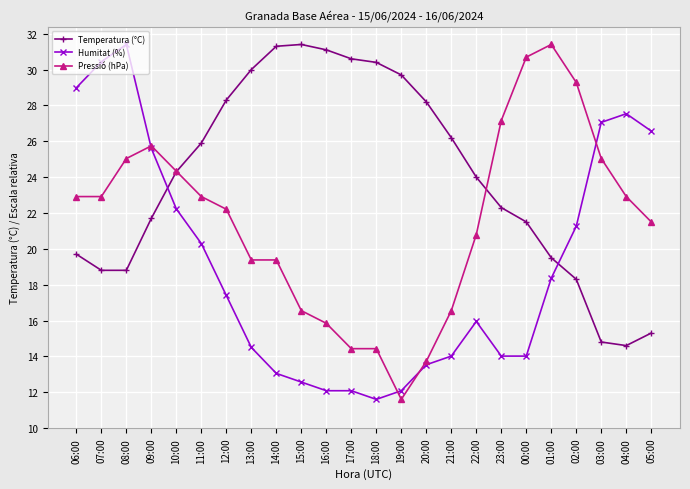

At which category does Humitat (%) reach its first local peak?

08:00